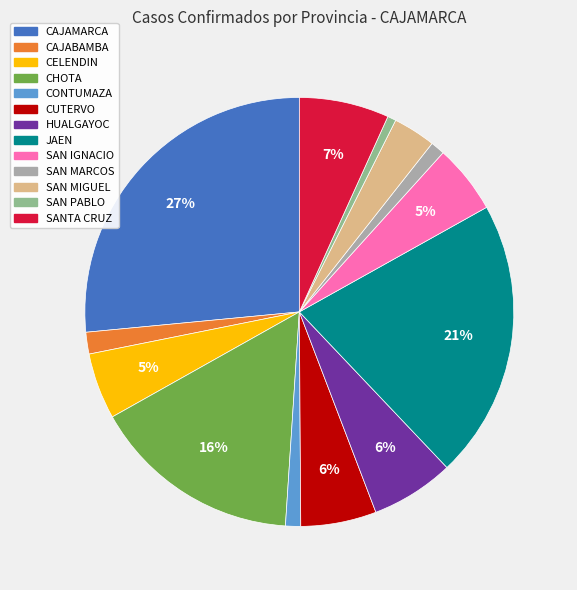

Is it true that HUALGAYOC is 6% of the pie?

True